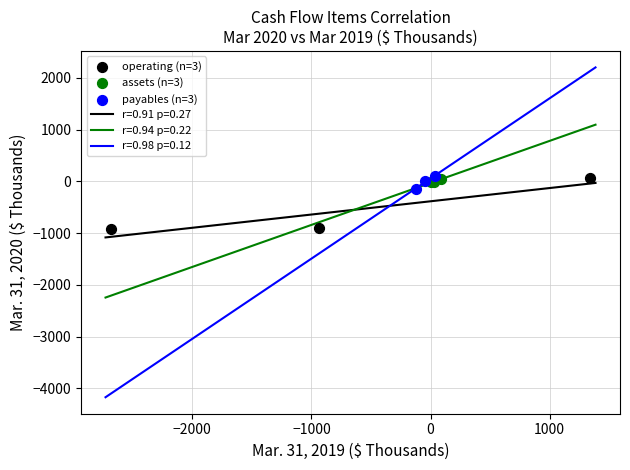

Which series contains the lowest Y value?

operating (n=3)